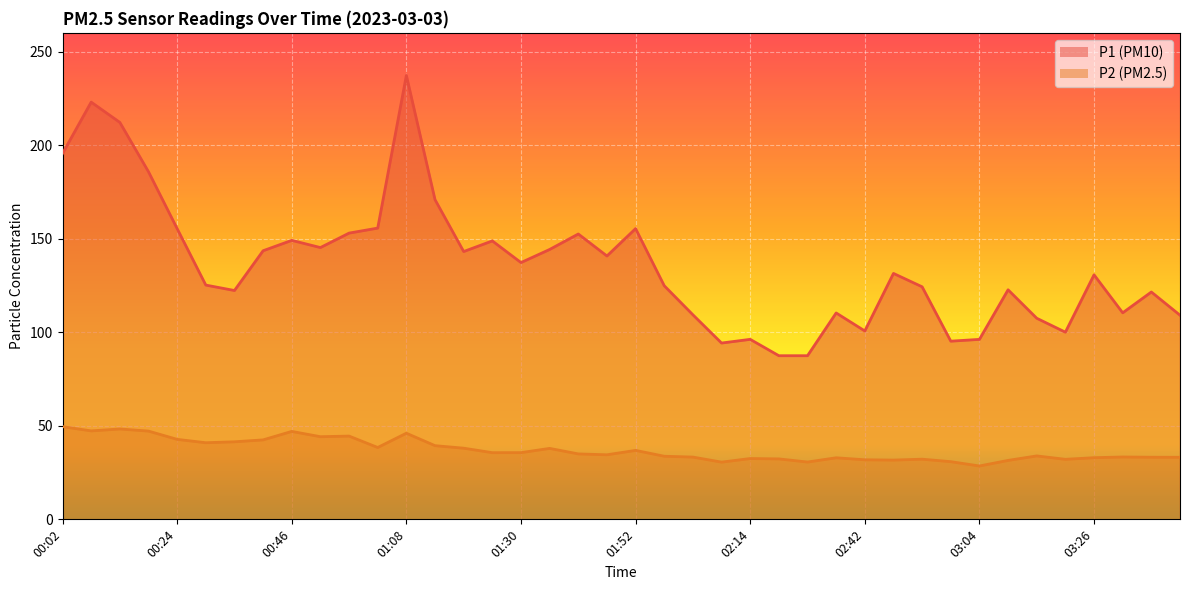

Rank the series at 02:53 from lowest to highest value.

P2, P1